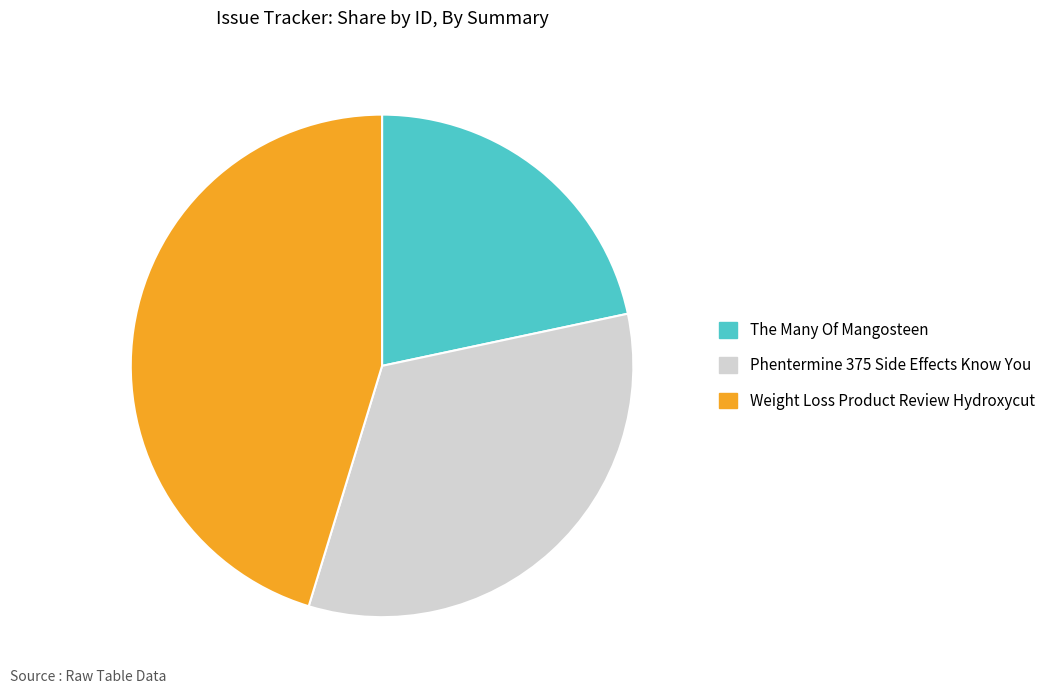

Is there a majority slice in this chart?

No